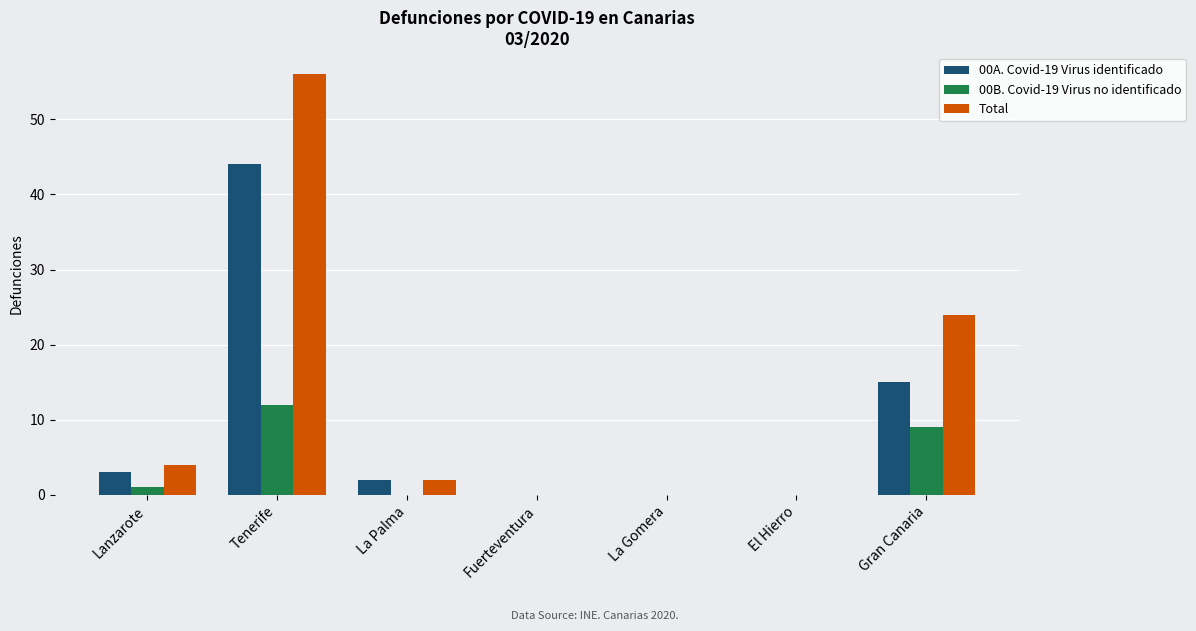

At which category is the sum across all series the highest?

Tenerife